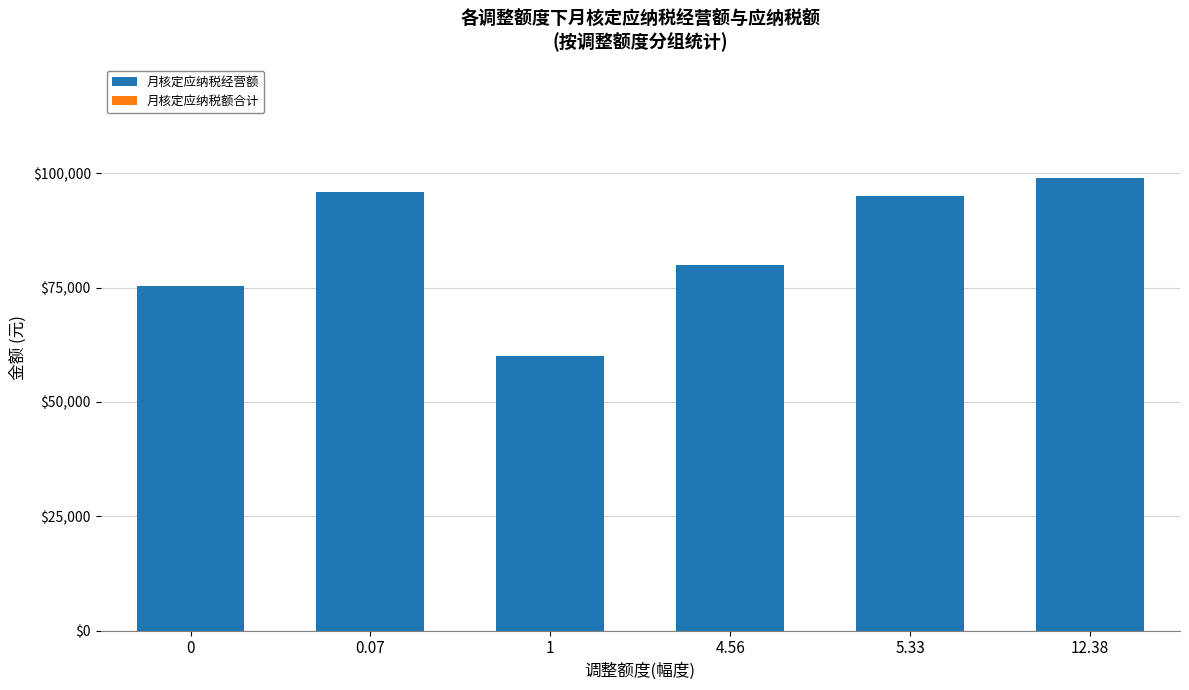

What is the difference between the values at 0 and 1?

15441